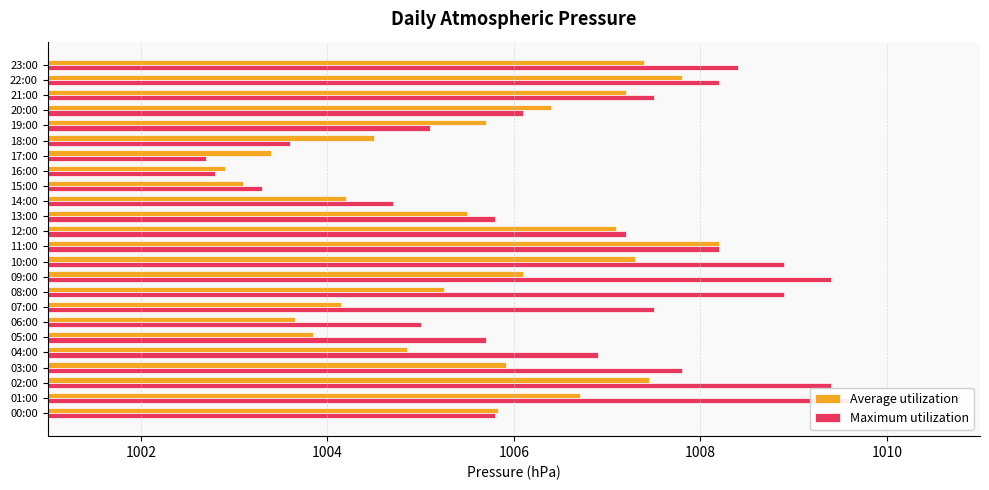

What is the difference between the maximum and minimum values in the Average utilization series?

5.3